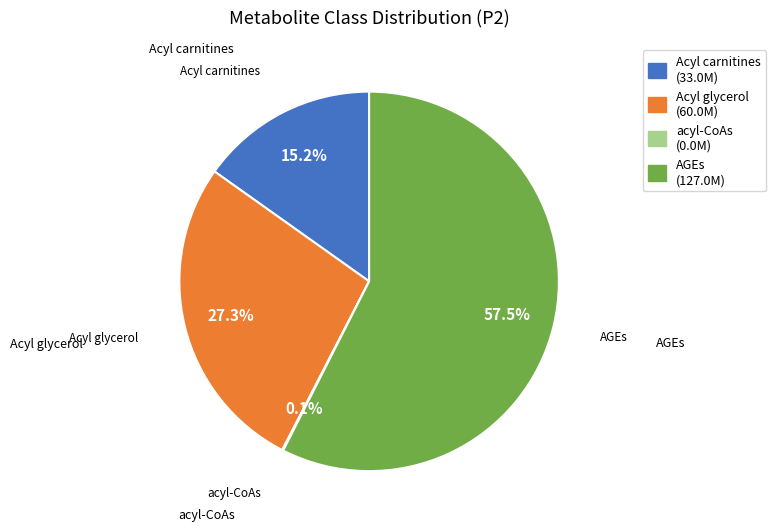

To the nearest percent, what is the difference between the AGEs and Acyl glycerol slice percentages?

30%